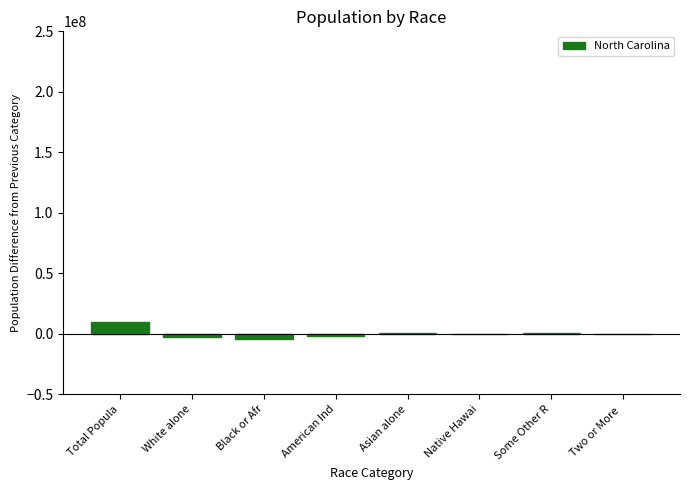

At which category does the chart reach its peak across all series?

Total Popula